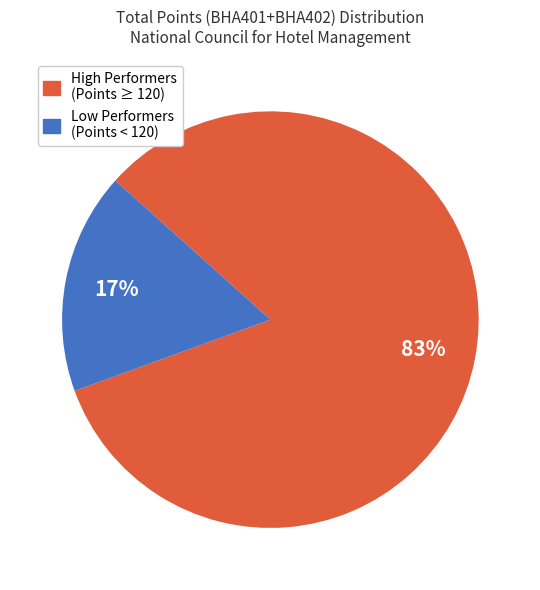

How many segments does this pie chart have?

2